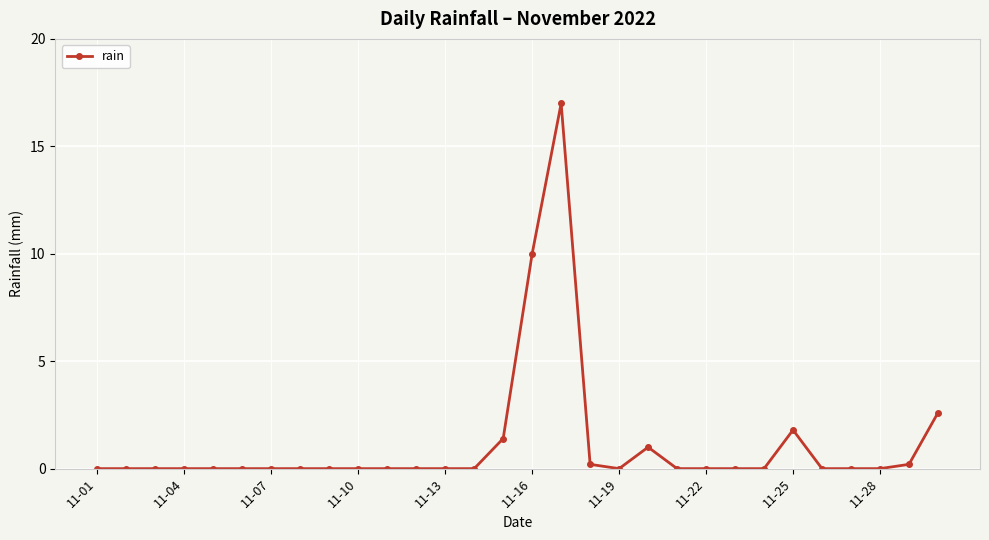

What is the difference between the maximum and minimum values?

17.0